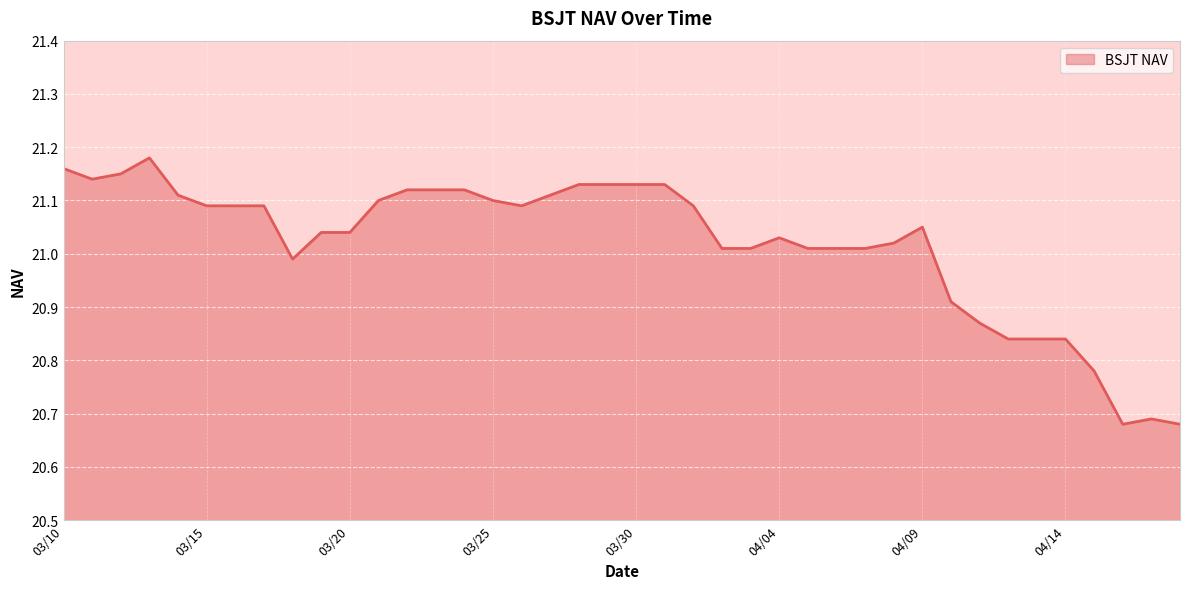

What is the difference between the maximum and minimum values?

0.5